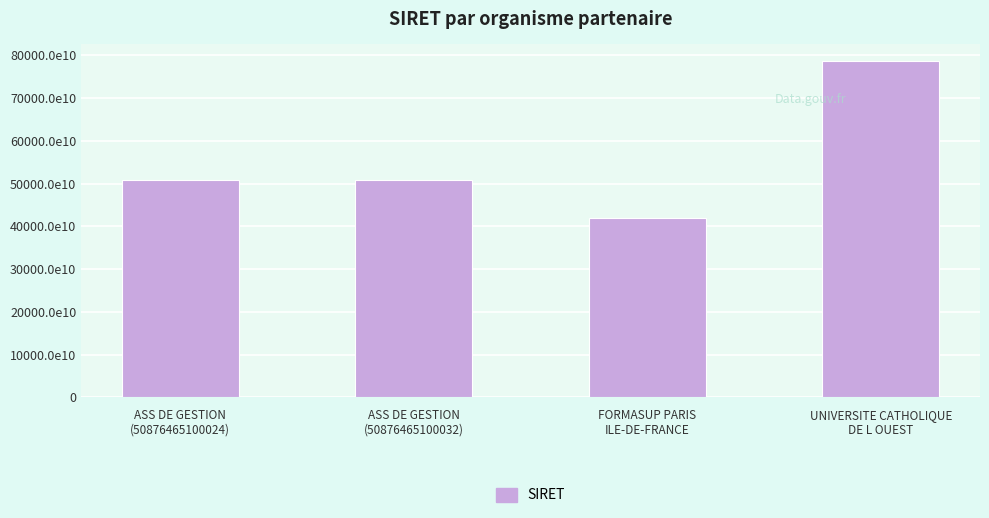

What is the greatest value displayed?

78611668100010